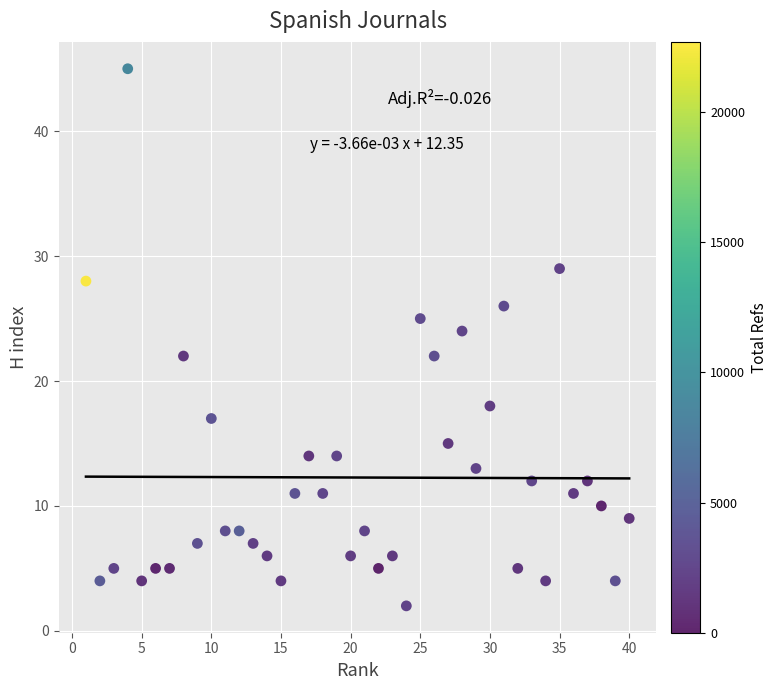

What is the range of Y values (max minus min)?

43